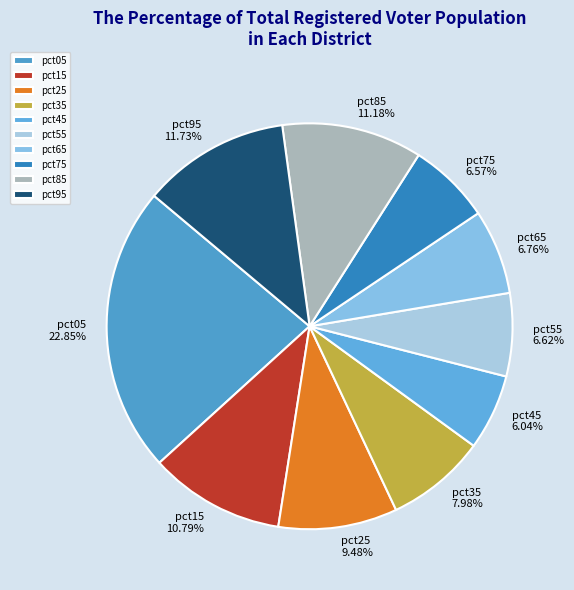

What is the ratio of the value at pct25 to the value at pct95?

0.8